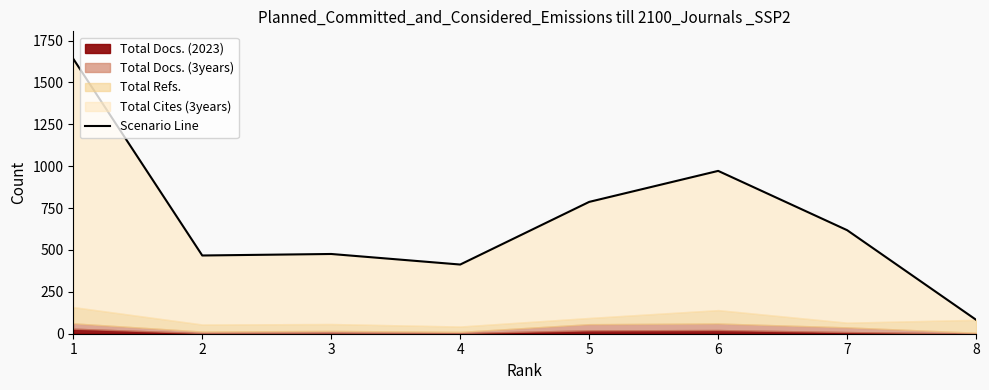

True or false: the data shows 810 at 2.

False